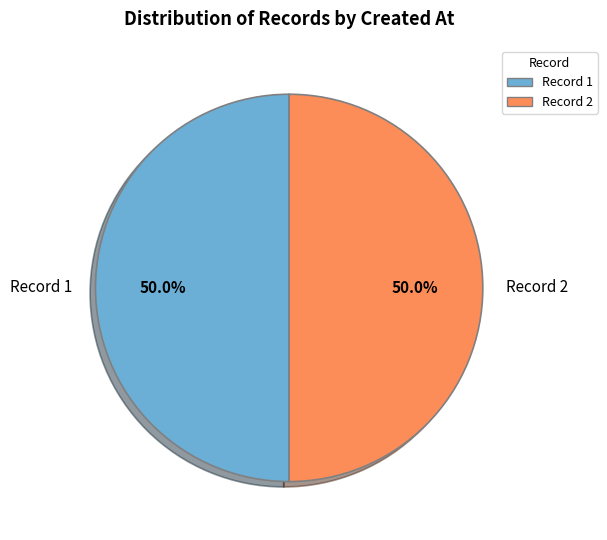

What percentage is NOT represented by Record 1?

50.0%